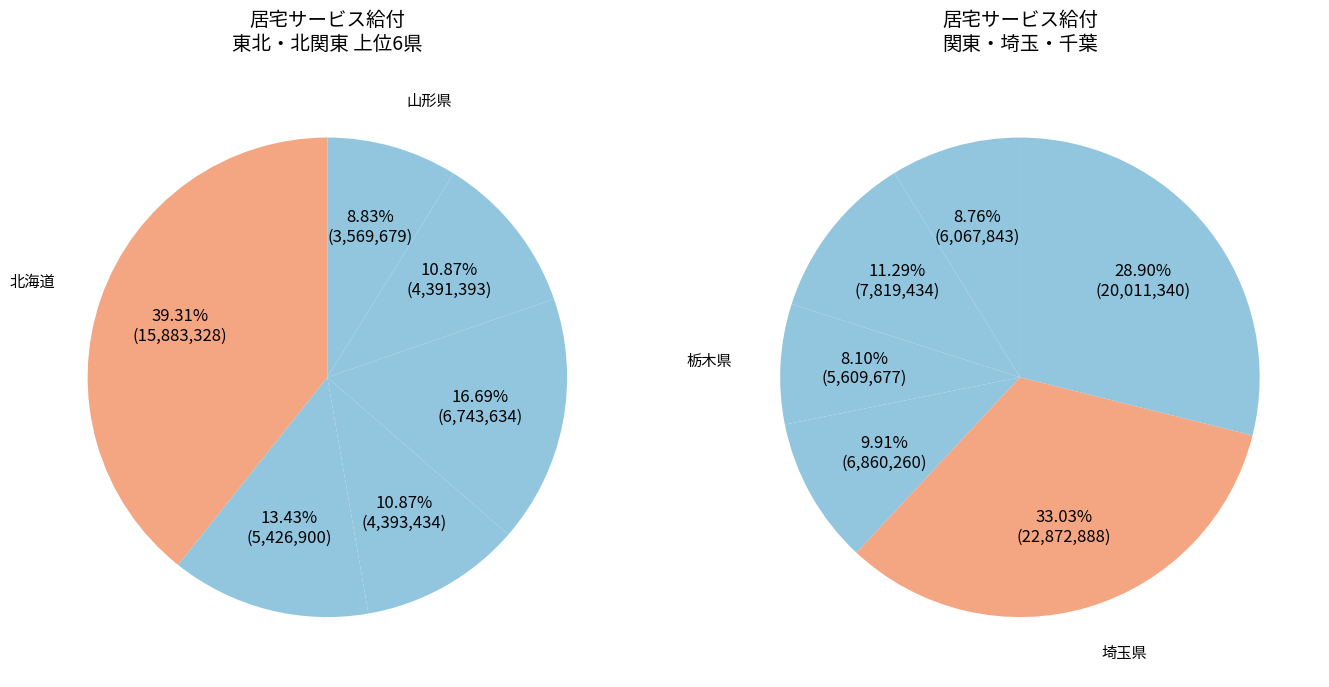

True or false: 栃木県 accounts for 1% of the total.

False